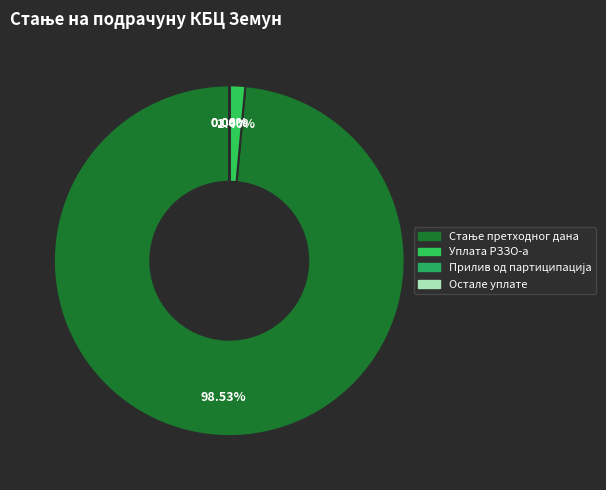

Rank the categories by value from lowest to highest.

Остале уплате, Прилив од партиципација, Уплата РЗЗО-а, Стање претходног дана